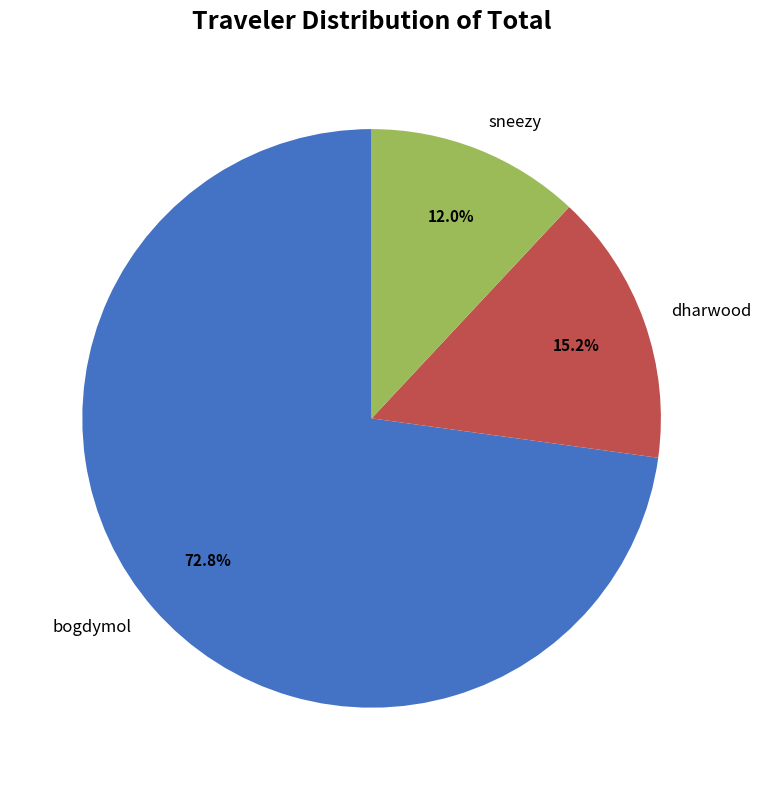

True or false: sneezy accounts for 12% of the total.

True